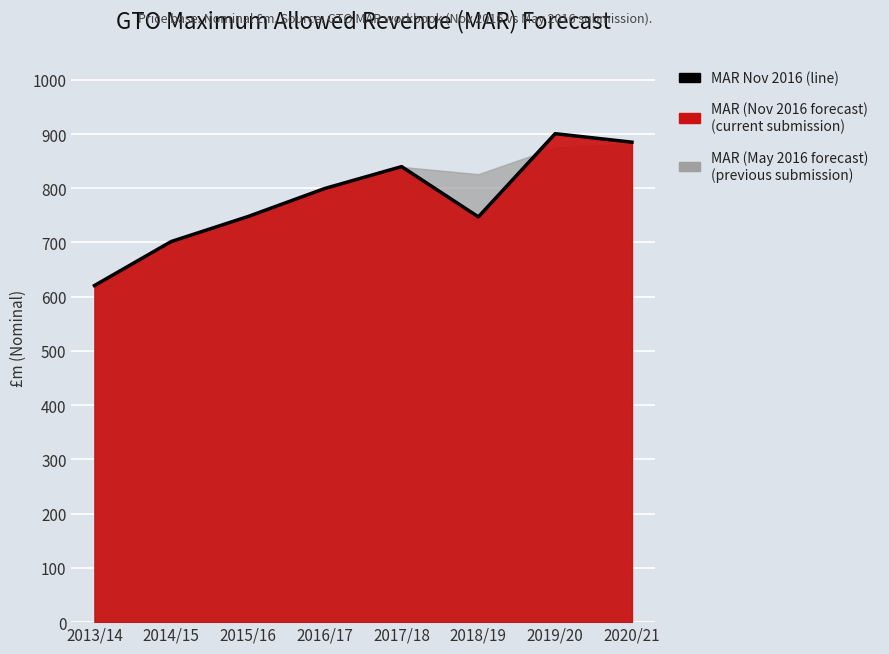

What is the sum of the values at 2015/16 and 2016/17?

1547.5